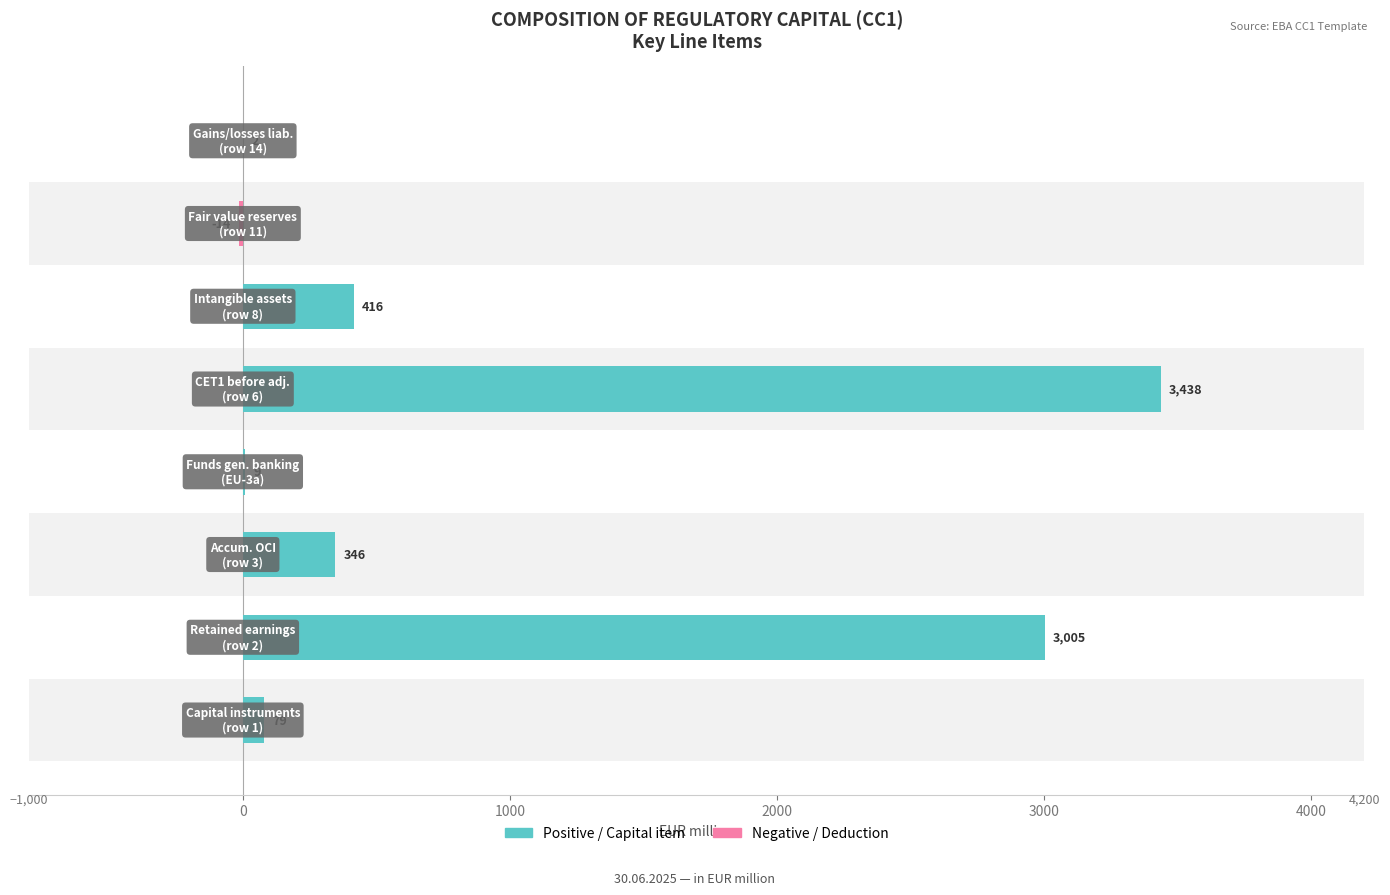

The Positive / Capital item series shows 607 at 0. True or false?

False